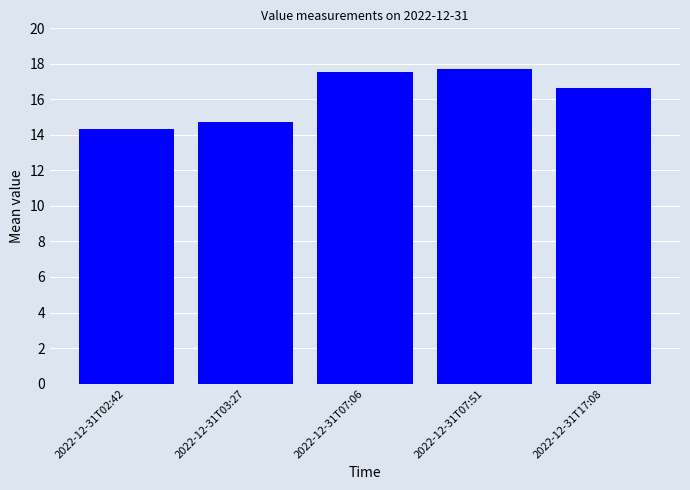

Which has a higher value, 2022-12-31T07:51 or 2022-12-31T03:27?

2022-12-31T07:51